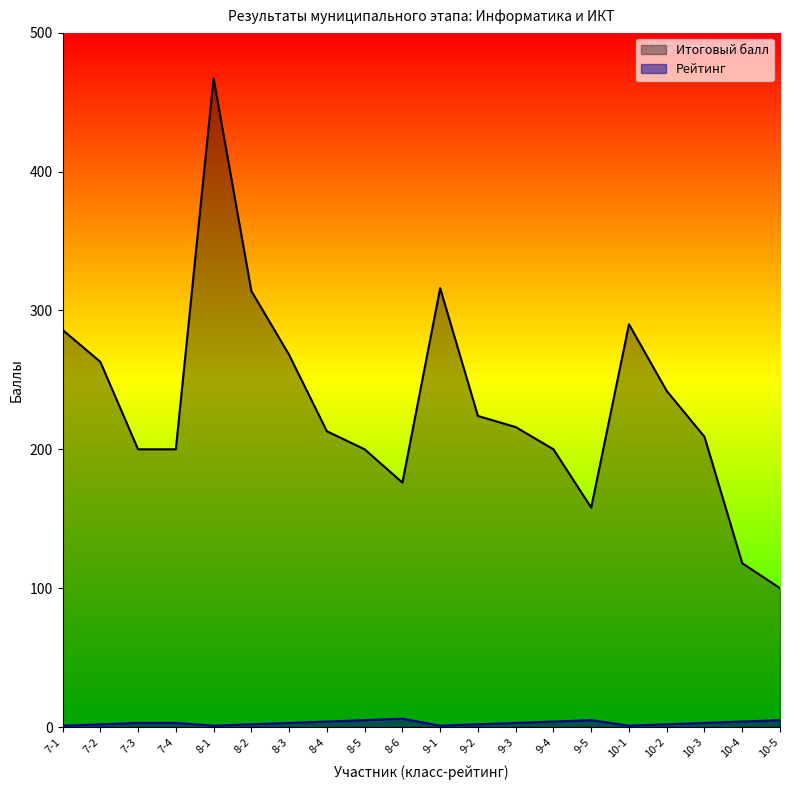

What is the smallest value displayed?

1